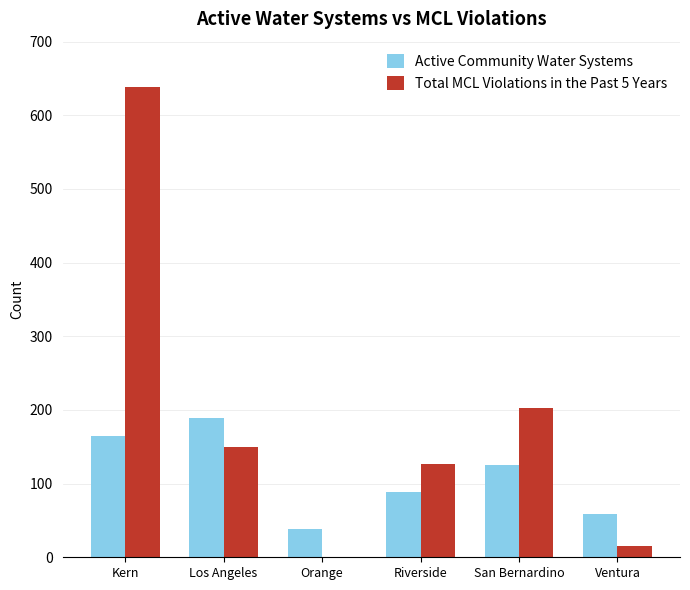

Count the number of data series in this chart.

2